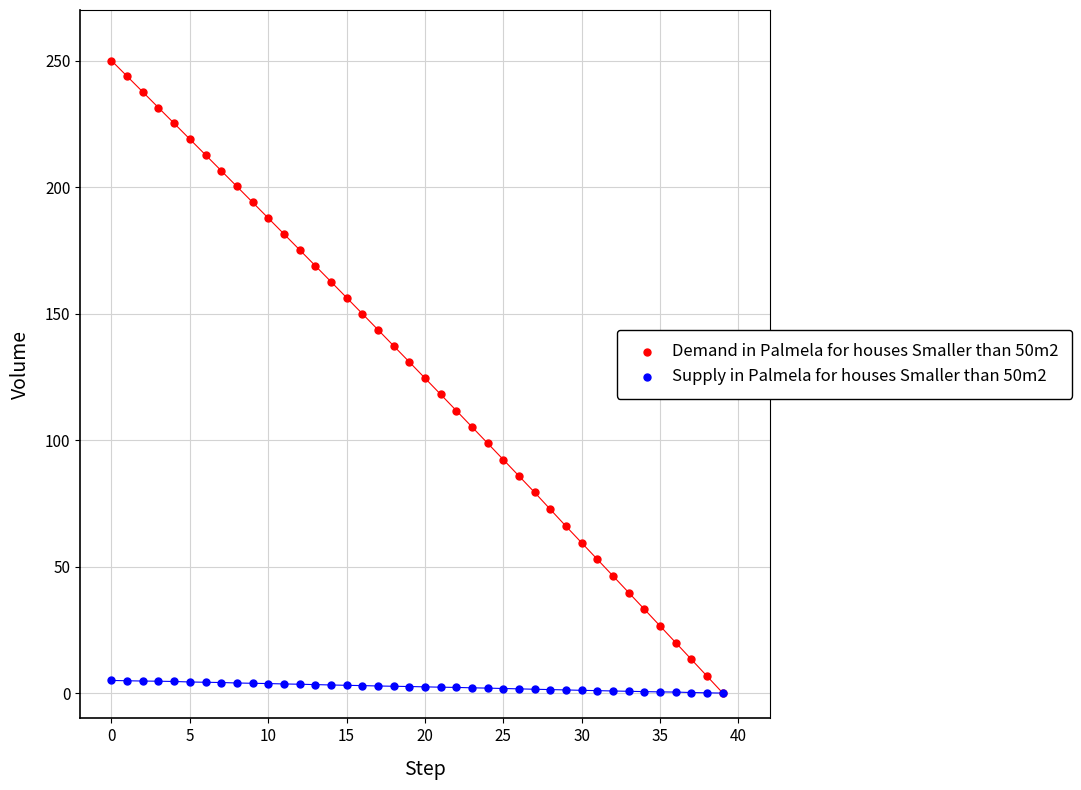

Which series contains the highest Y value?

Demand in Palmela for houses Smaller than 50m2